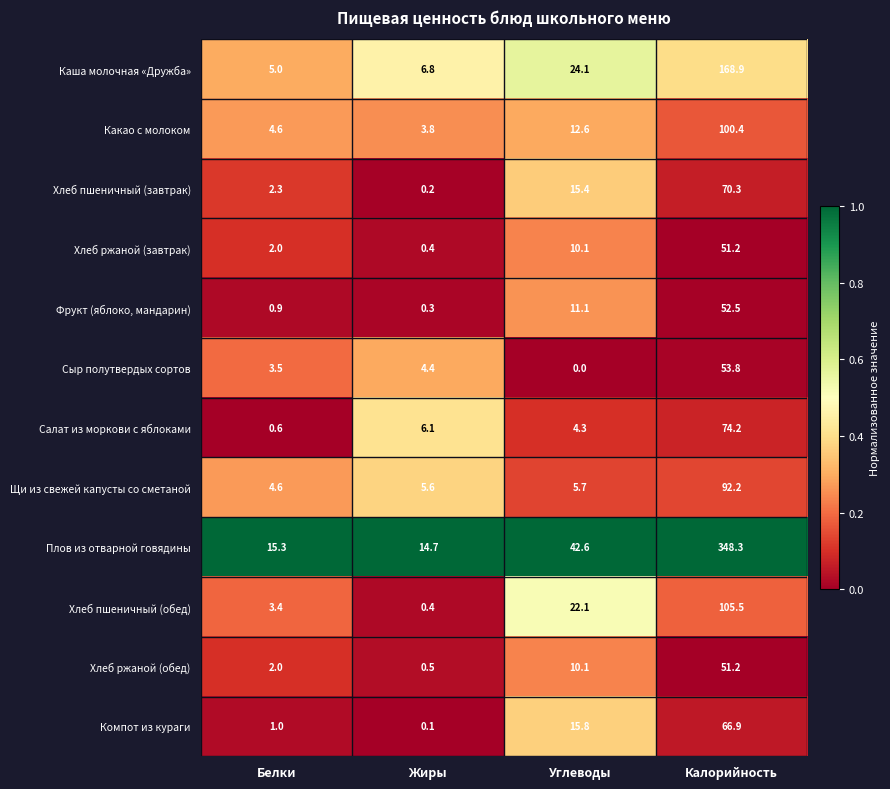

At how many categories does at least one series exceed 0?

4